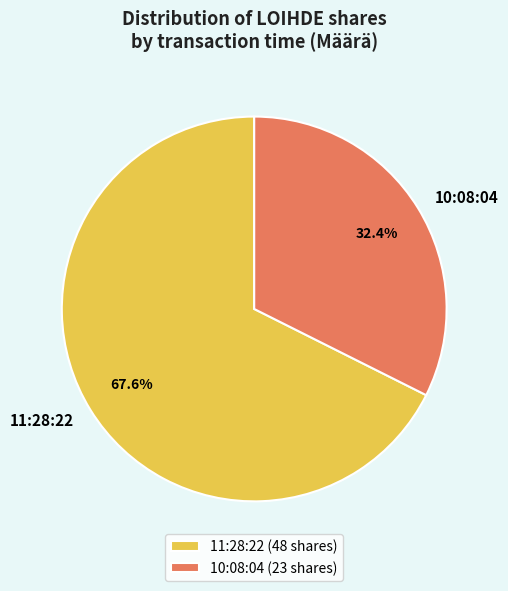

Approximately how many times larger is the value at 11:28:22 compared to 10:08:04?

2.1